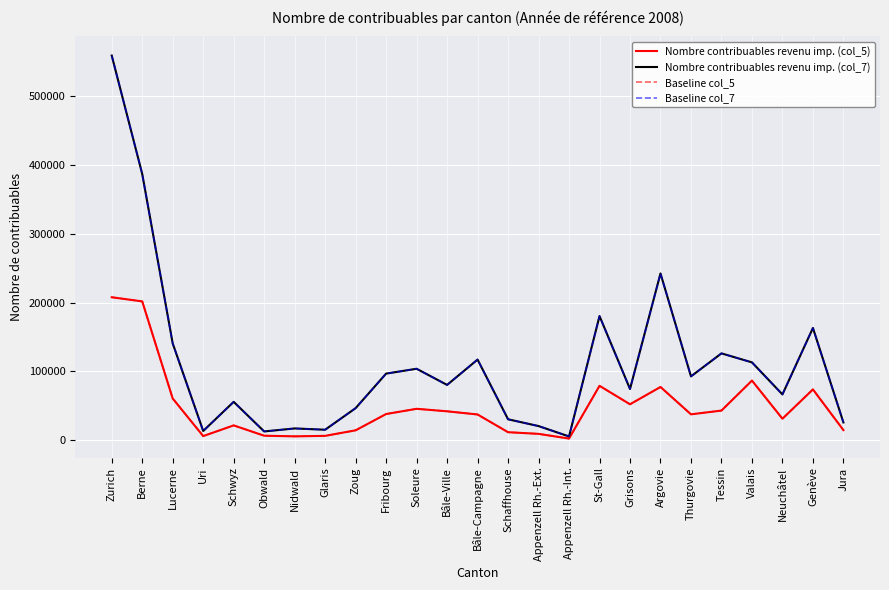

Is this an area chart (filled region under the line)?

No